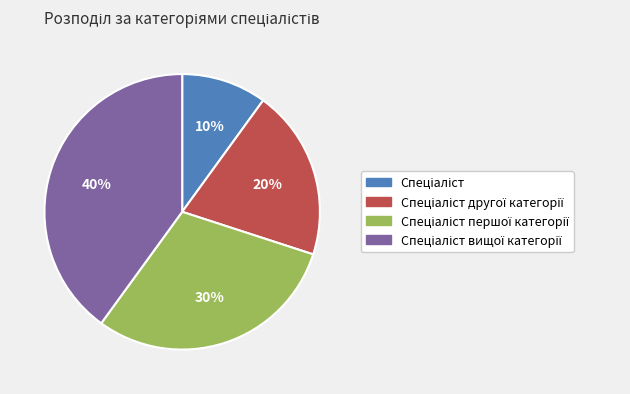

Is there any slice that represents more than half of the pie?

No